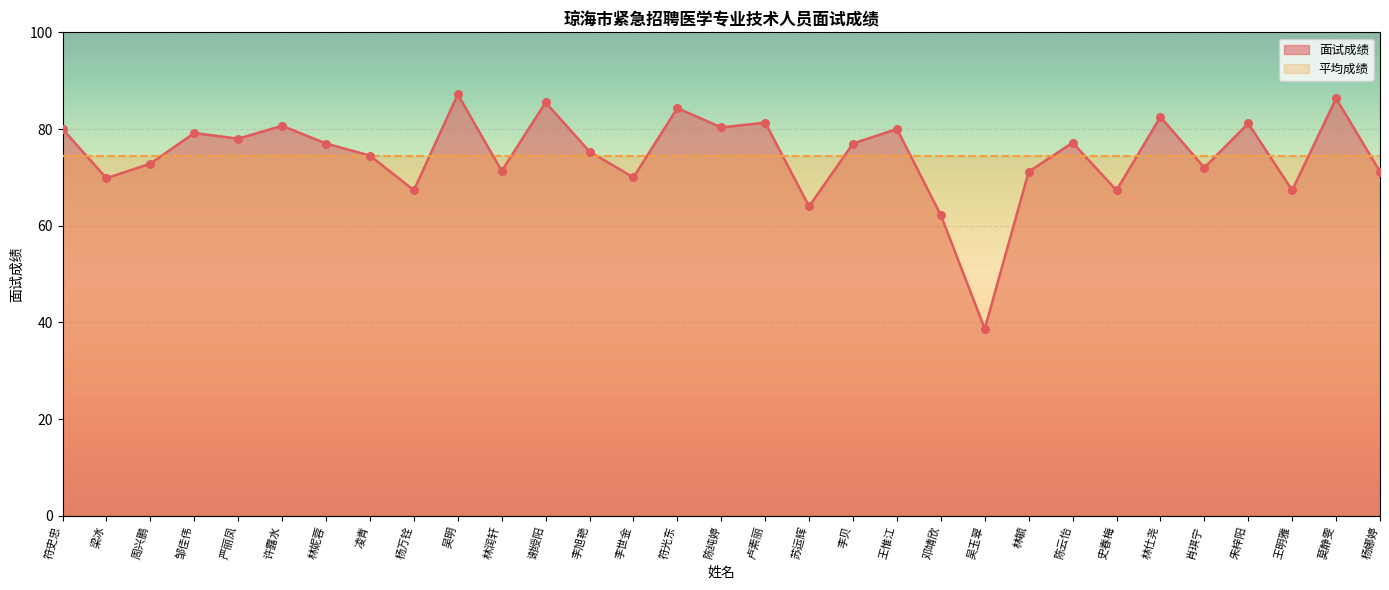

Between 肖琪宁 and 许露水, which is larger?

许露水